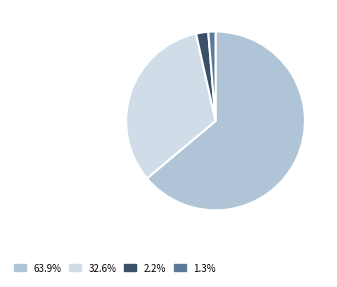

Is there any slice that represents more than half of the pie?

Yes